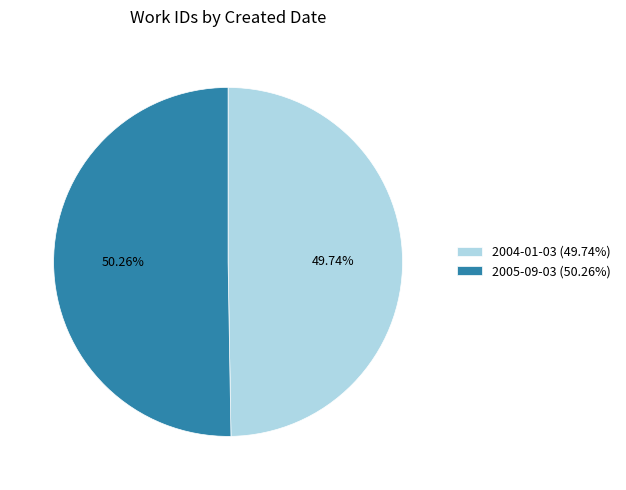

To the nearest percent, what portion does 2005-09-03 represent?

50%